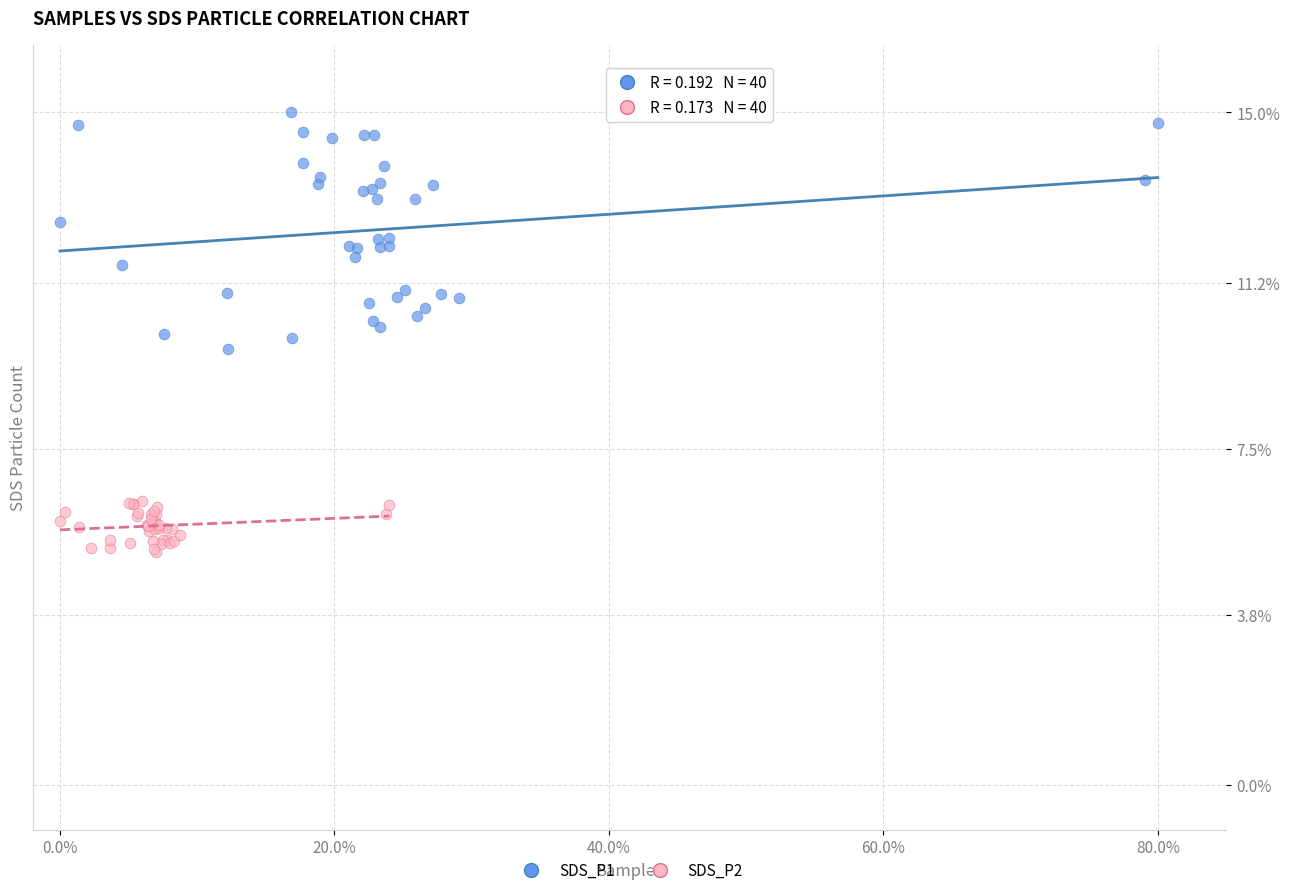

Which series reaches the maximum Y coordinate?

SDS_P1